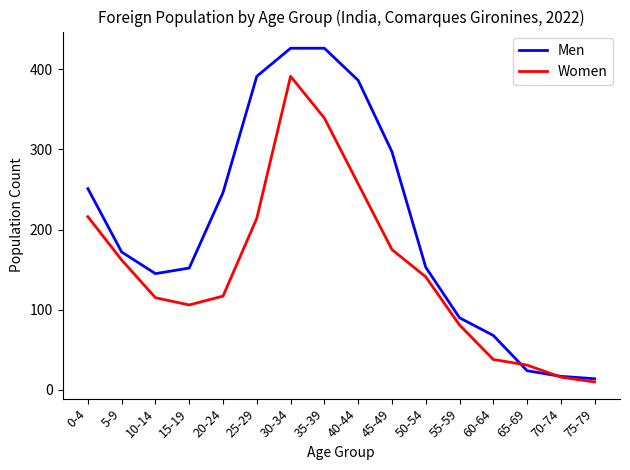

Read the Women value at 50-54.

141